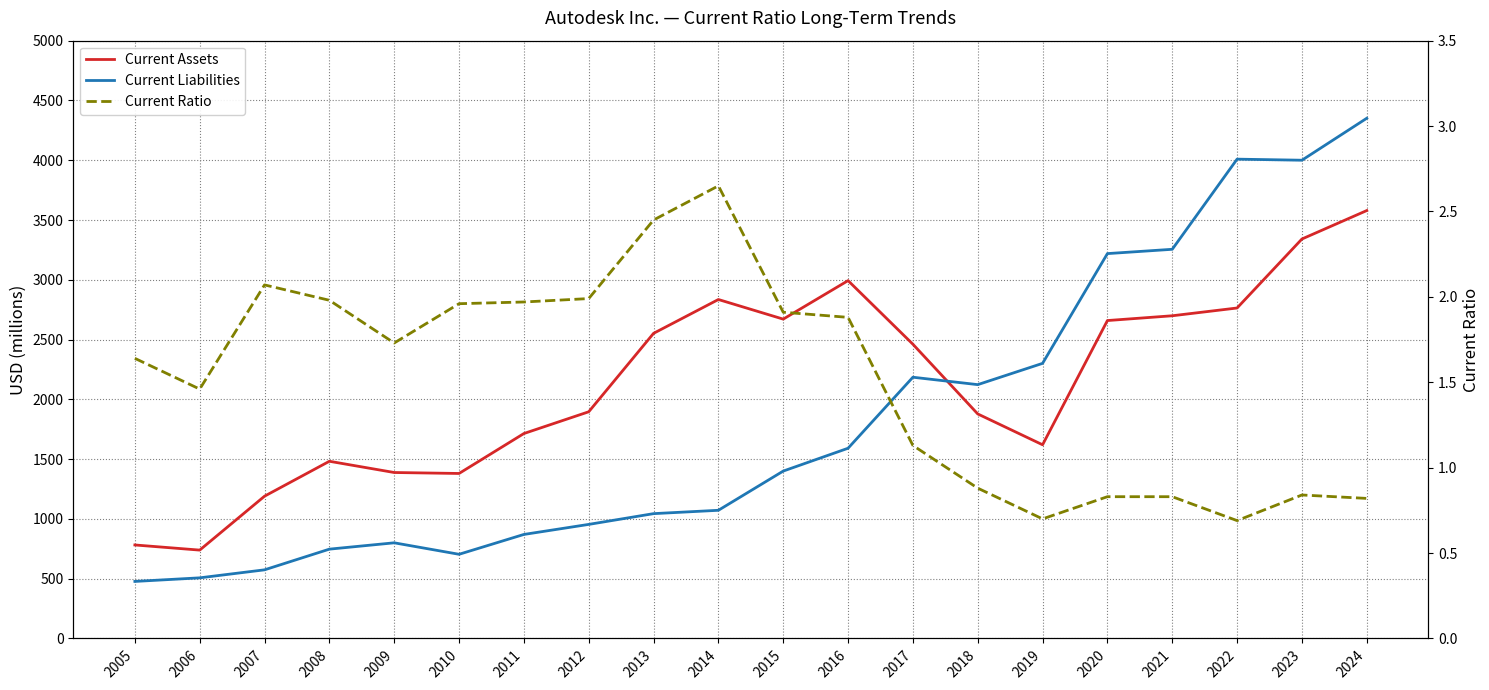

True or false: Current Ratio and Current Liabilities cross at least once.

False